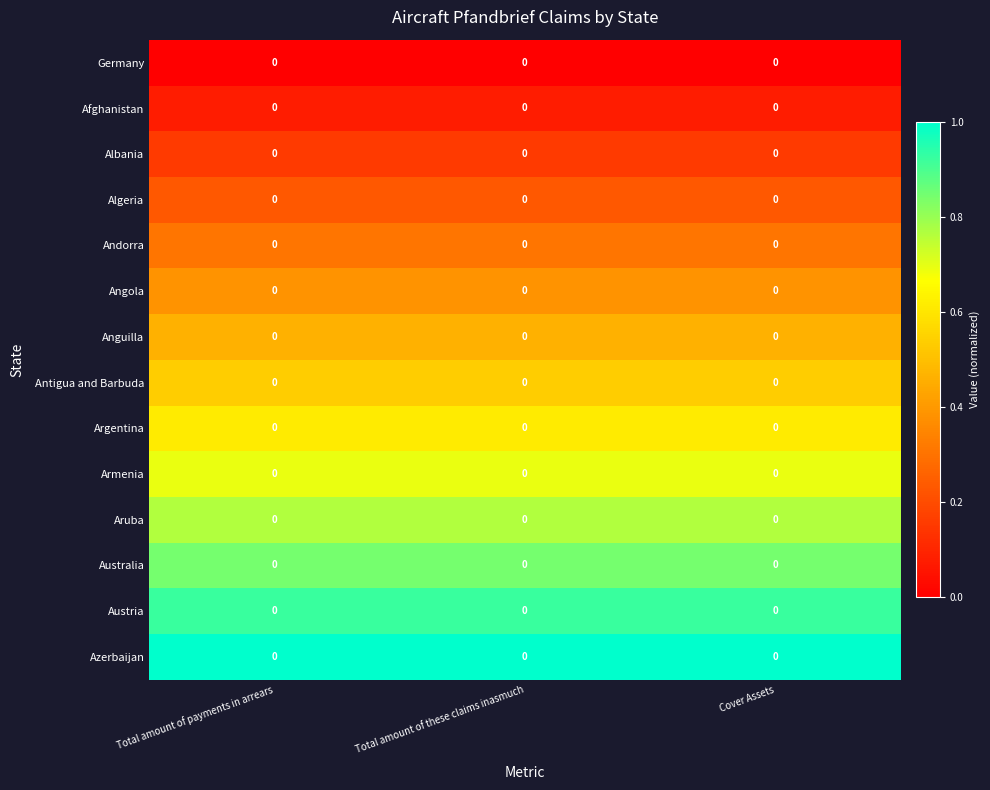

Between Total amount of these claims inasmuch and Cover Assets, which is larger?

Total amount of these claims inasmuch